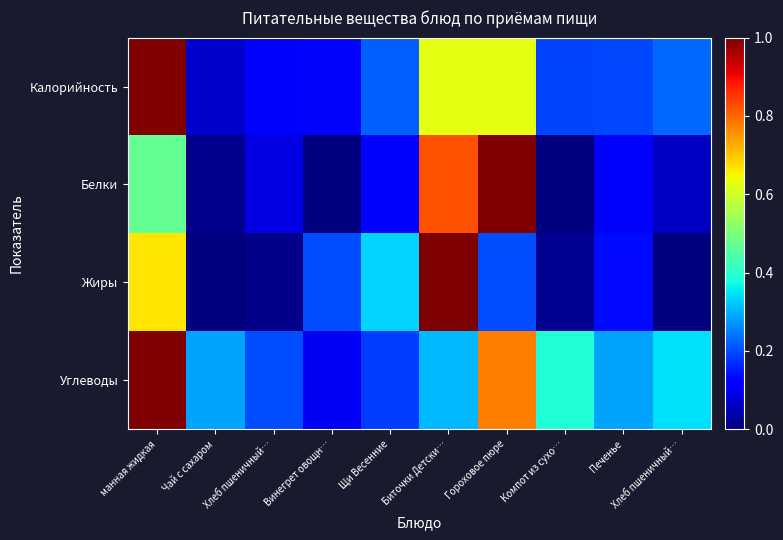

Which has a higher value, Печенье or манная жидкая?

манная жидкая